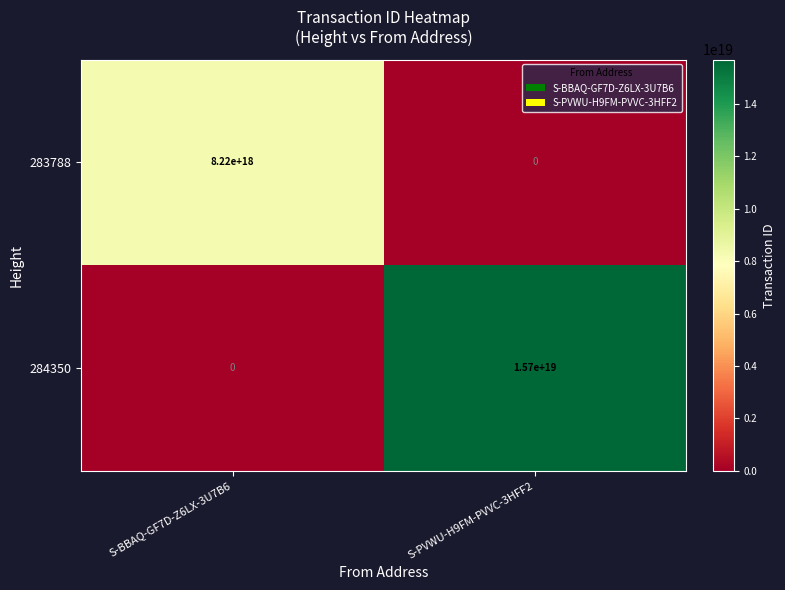

Which label corresponds to the largest value in the chart?

S-PVWU-H9FM-PVVC-3HFF2